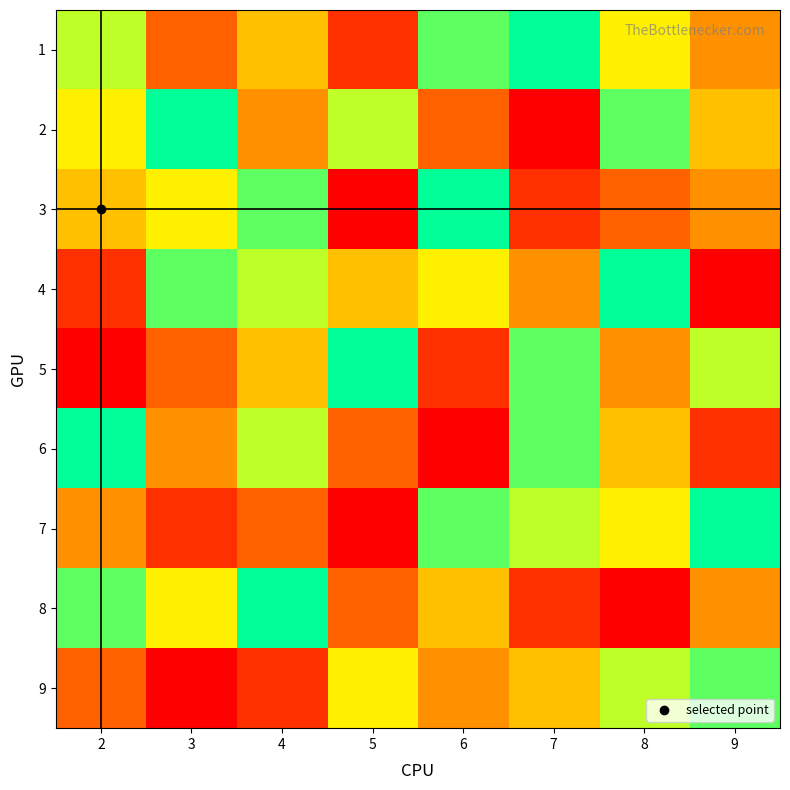

Which label corresponds to the largest value in the chart?

7